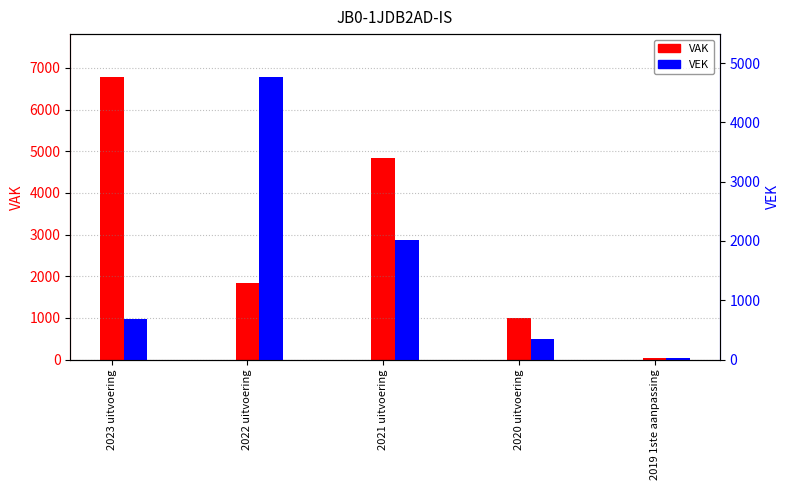

Reading left to right, transcribe all the data shown in this chart.

VAK: 2023 uitvoering=6792	2022 uitvoering=1826	2021 uitvoering=4828	2020 uitvoering=988	2019 1ste aanpassing=33
VEK: 2023 uitvoering=679	2022 uitvoering=4772	2021 uitvoering=2021	2020 uitvoering=347	2019 1ste aanpassing=33